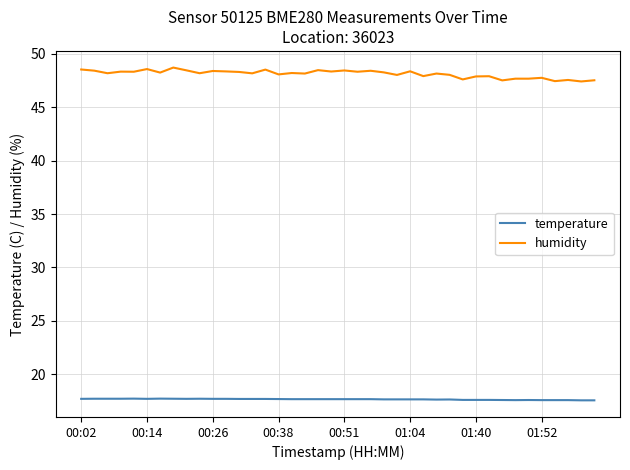

Which series has the largest total across all categories?

humidity